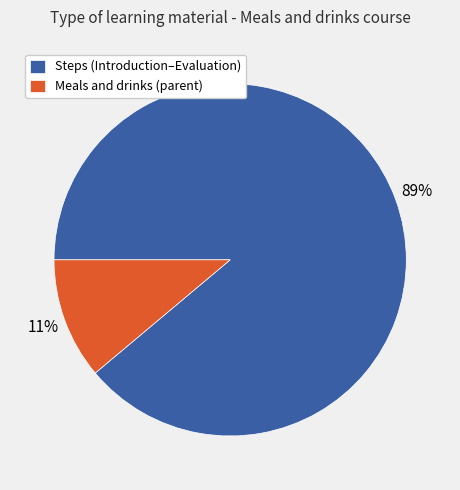

What percentage is the Meals and drinks (parent) slice, to the nearest percent?

11%